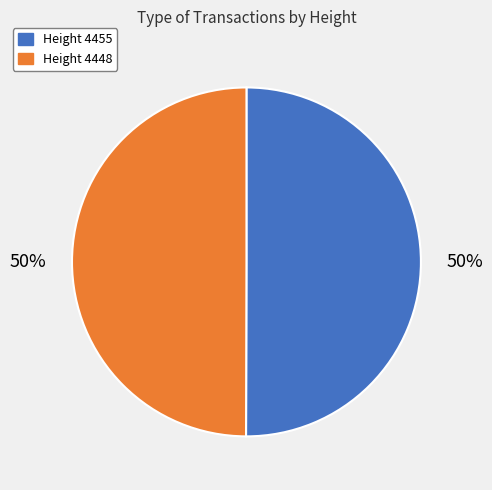

Do Height 4448 and Height 4455 together represent more than half of the pie?

Yes